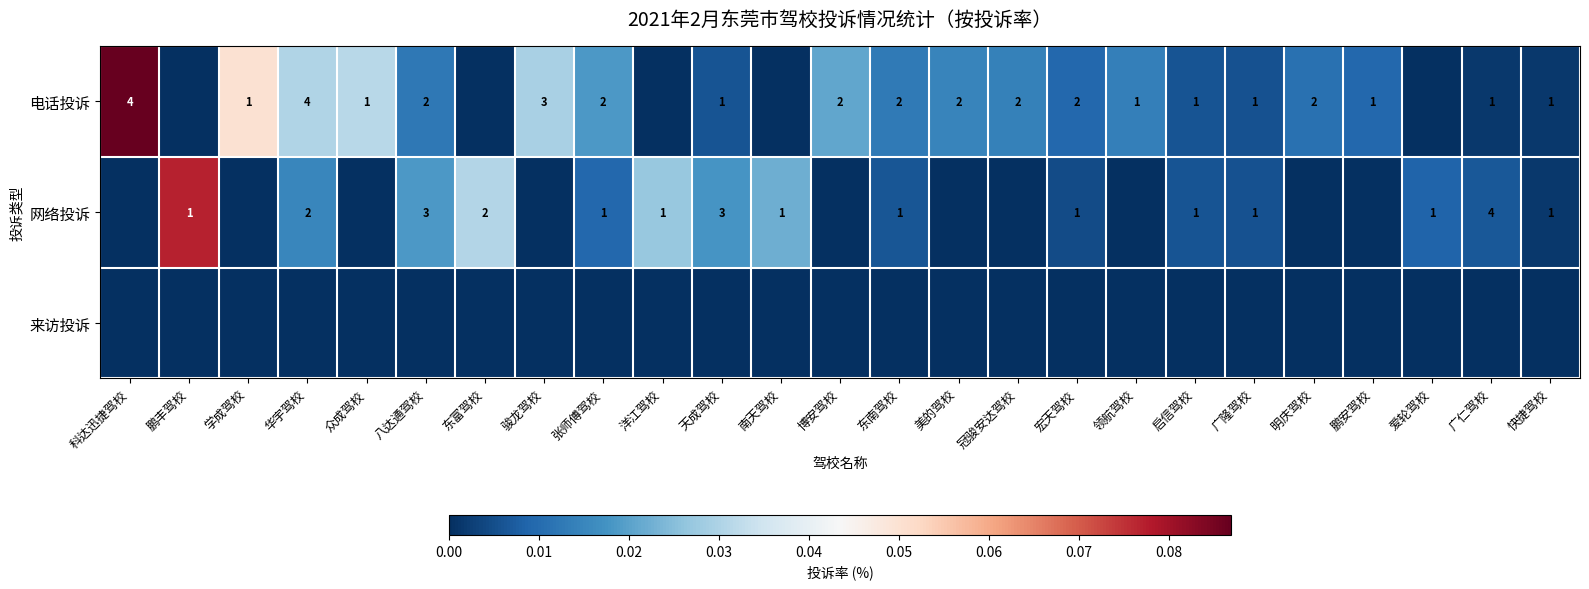

Which has a higher value, 明庆驾校 or 博安驾校?

博安驾校